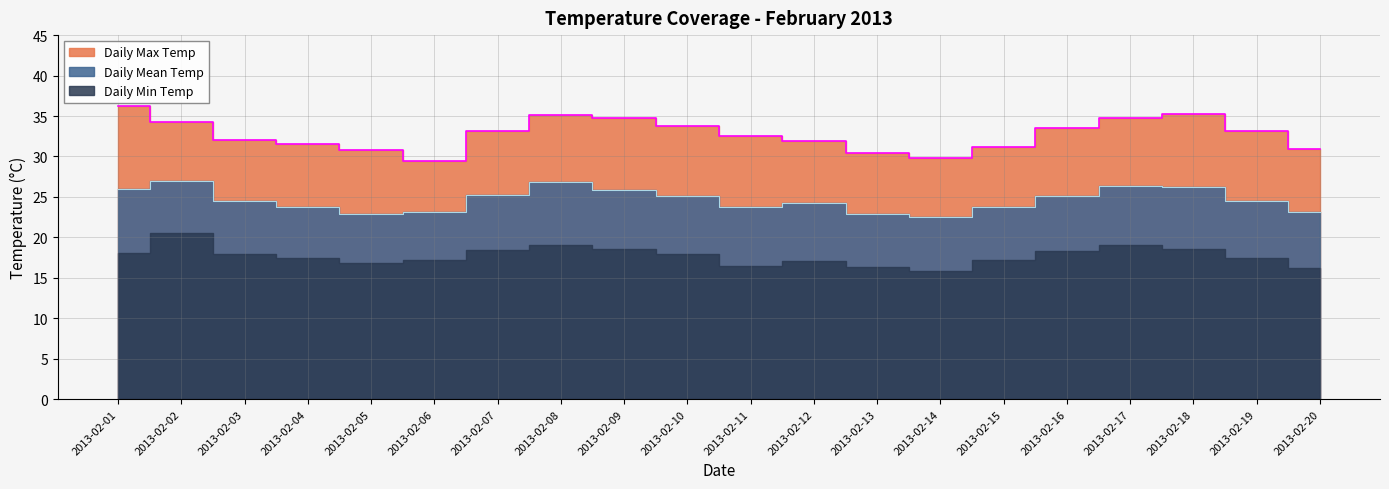

Is the value of Daily Max Temp at 2013-02-05 greater than the value of Daily Mean Temp at 2013-02-07?

Yes